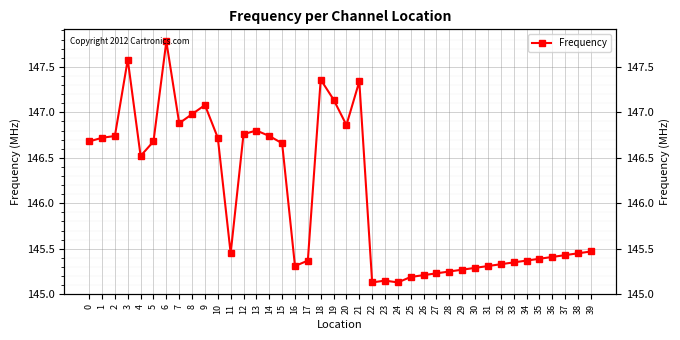

What is the greatest value displayed?

147.8